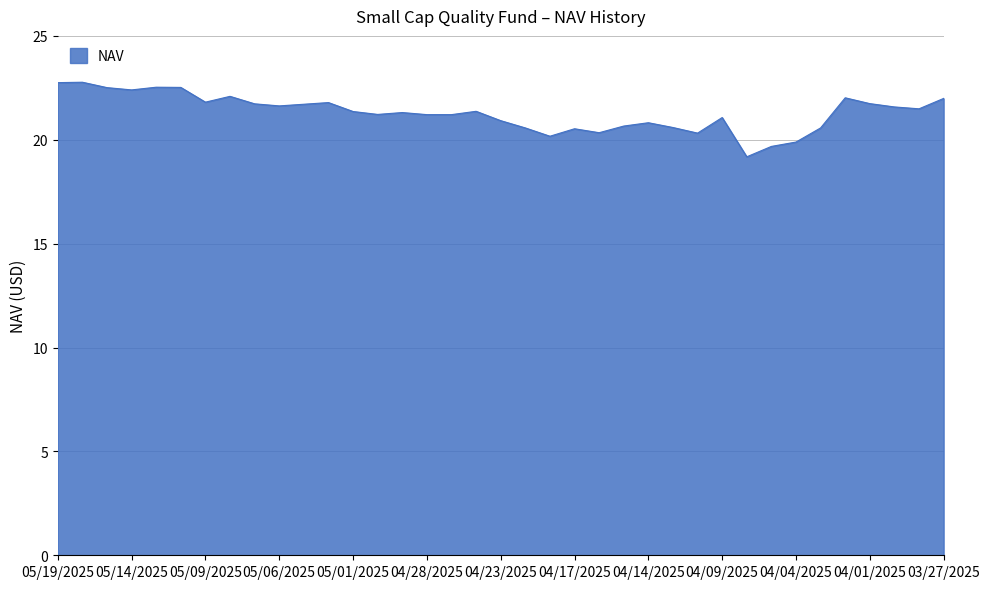

What is the difference between the maximum and minimum values?

3.6